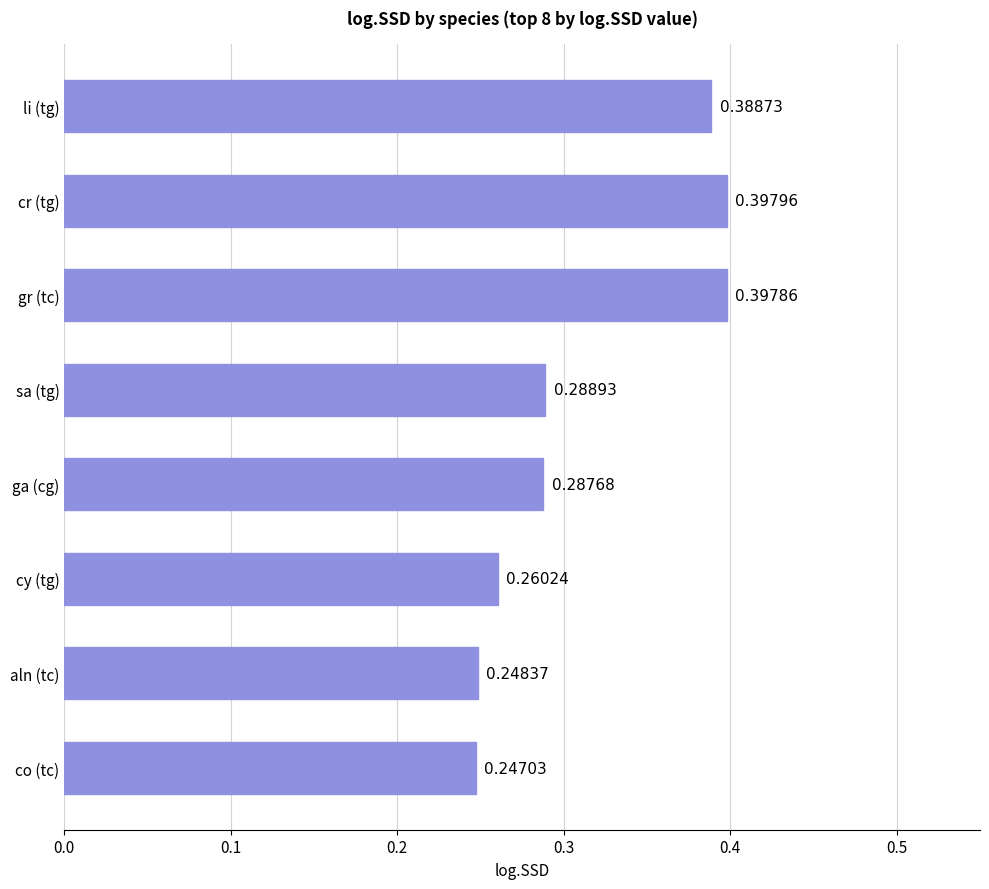

Count the values in the range 0 to 1.

8